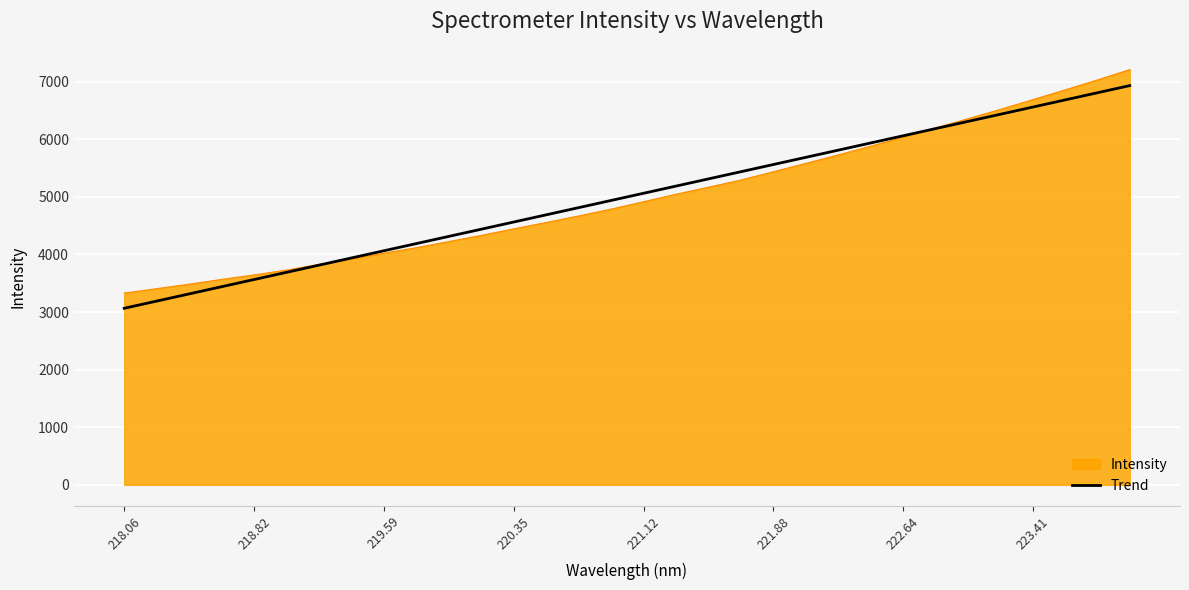

What is the minimum value for Trend?

3065.4